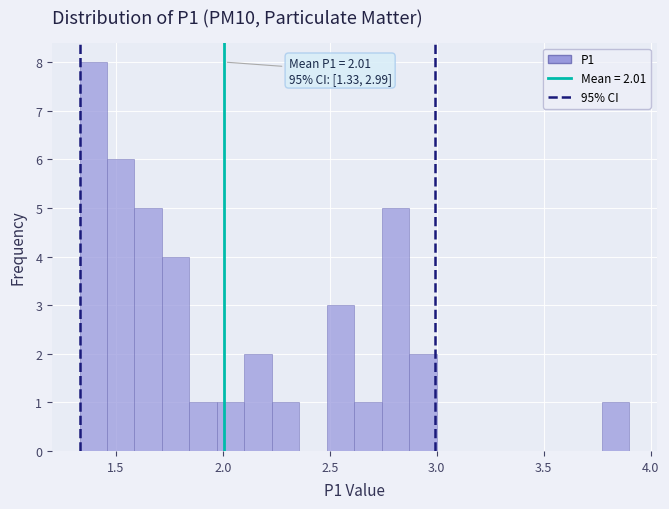

Read against the x-axis, roughly where is the centre of the tallest bar?

1.40